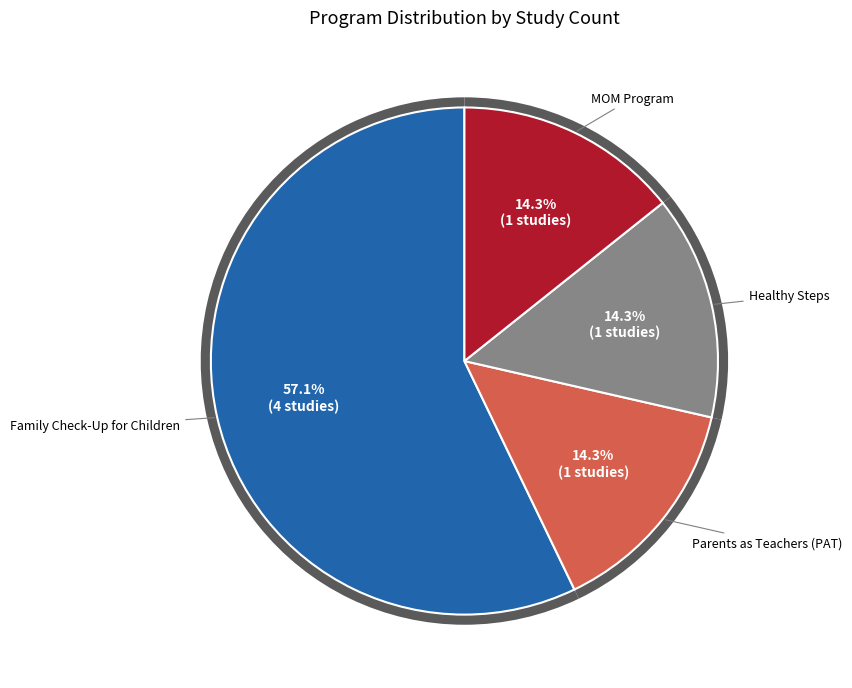

How many slices are in this pie chart?

4